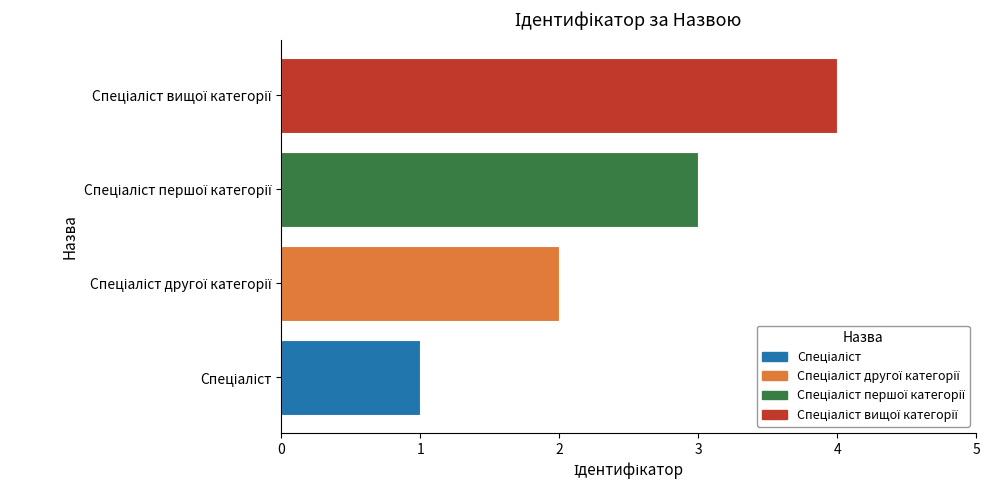

What is the maximum value shown in the chart?

4